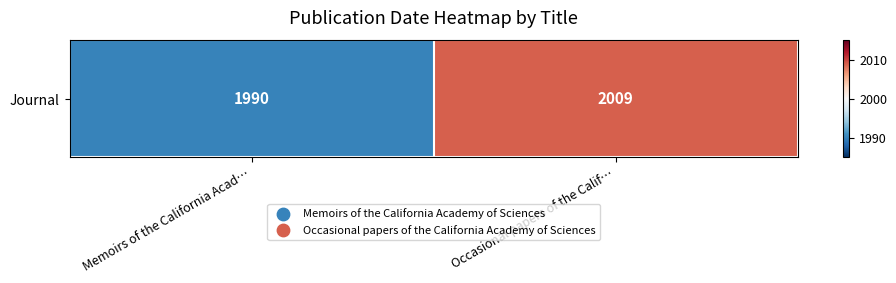

Reading left to right, what are all the values shown in this chart?

1990	2009